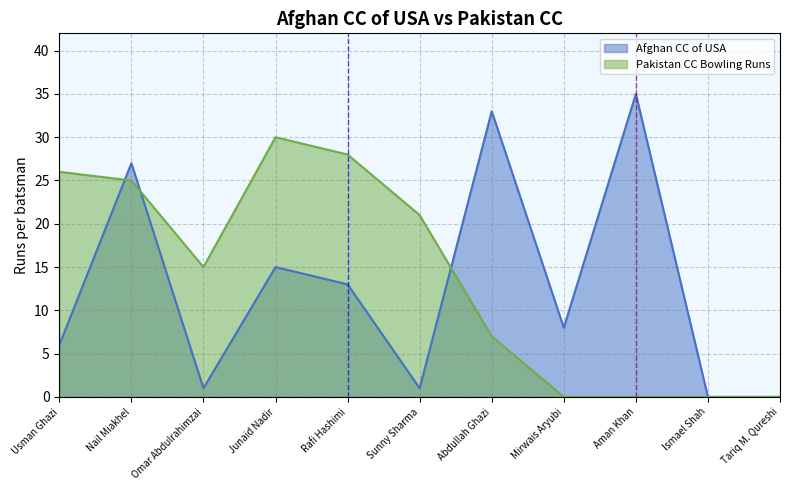

Is it true that Afghan CC of USA equals 1 at Sunny Sharma?

True